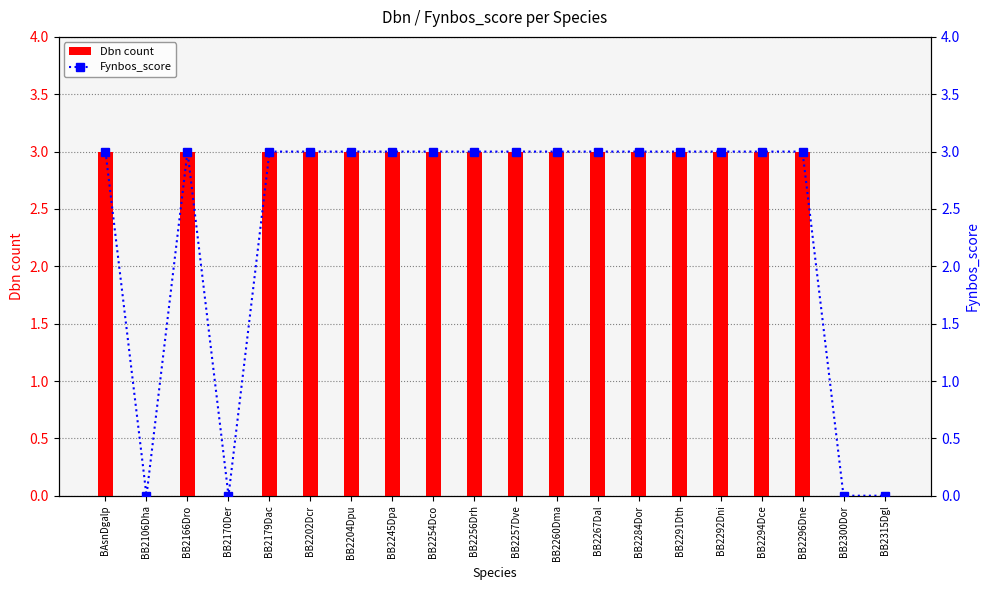

Reading left to right, transcribe all the data shown in this chart.

Dbn count: BAsnDgalp=3	BB2106Dha=0	BB2166Dro=3	BB2170Der=0	BB2179Dac=3	BB2202Dcr=3	BB2204Dpu=3	BB2245Dpa=3	BB2254Dco=3	BB2256Drh=3	BB2257Dve=3	BB2260Dma=3	BB2267Dal=3	BB2284Dor=3	BB2291Dth=3	BB2292Dni=3	BB2294Dce=3	BB2296Dne=3	BB2300Dor=0	BB2315Dgl=0
Fynbos_score: BAsnDgalp=3	BB2106Dha=0	BB2166Dro=3	BB2170Der=0	BB2179Dac=3	BB2202Dcr=3	BB2204Dpu=3	BB2245Dpa=3	BB2254Dco=3	BB2256Drh=3	BB2257Dve=3	BB2260Dma=3	BB2267Dal=3	BB2284Dor=3	BB2291Dth=3	BB2292Dni=3	BB2294Dce=3	BB2296Dne=3	BB2300Dor=0	BB2315Dgl=0